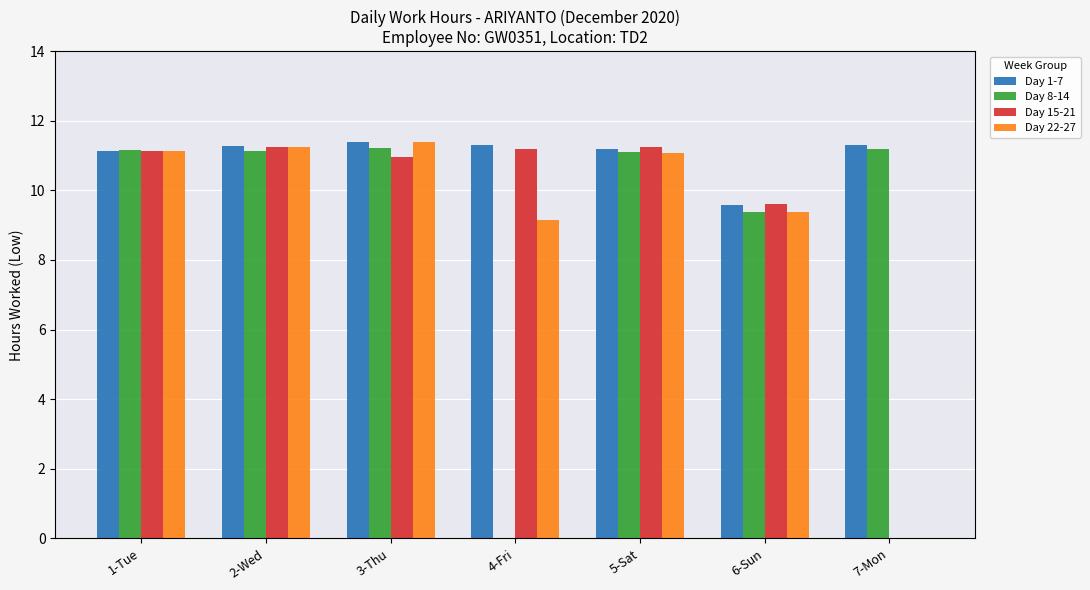

At which label is Day 1-7 closest to 10?

6-Sun